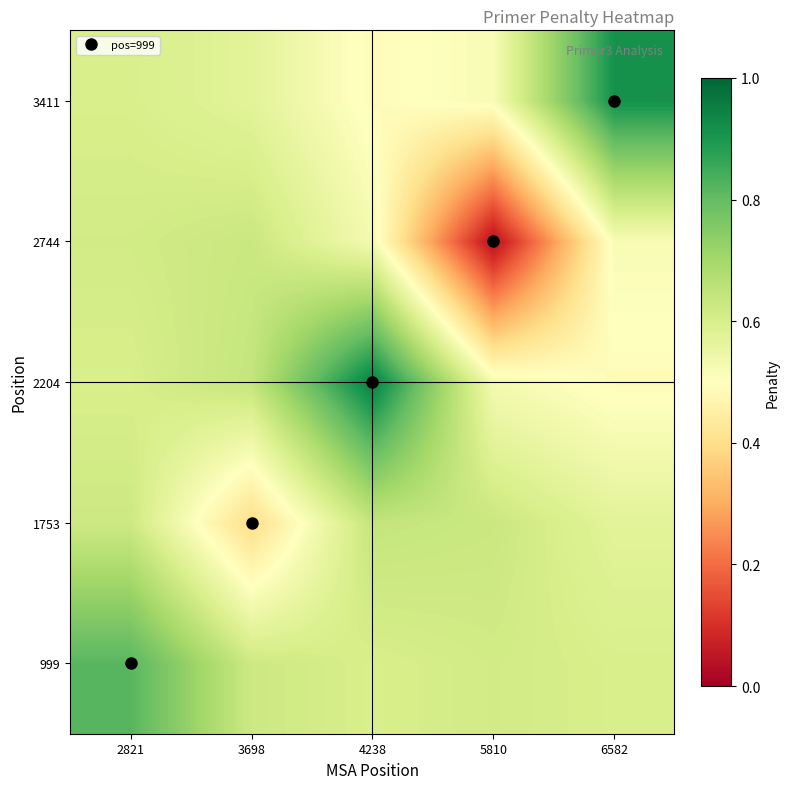

At 6582, list the series in order from smallest to largest.

2204, 2744, 1753, 999, 3411